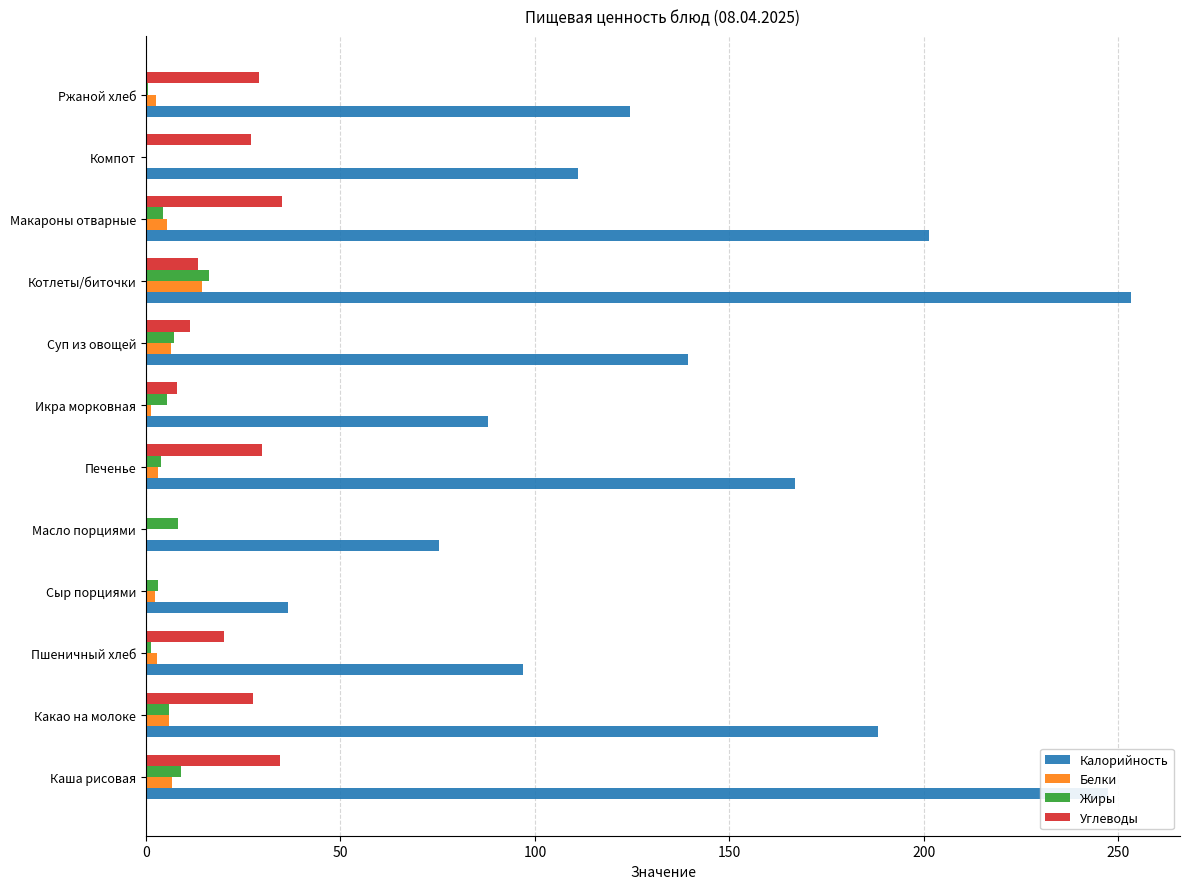

What is the sum of all Калорийность values?

1728.7